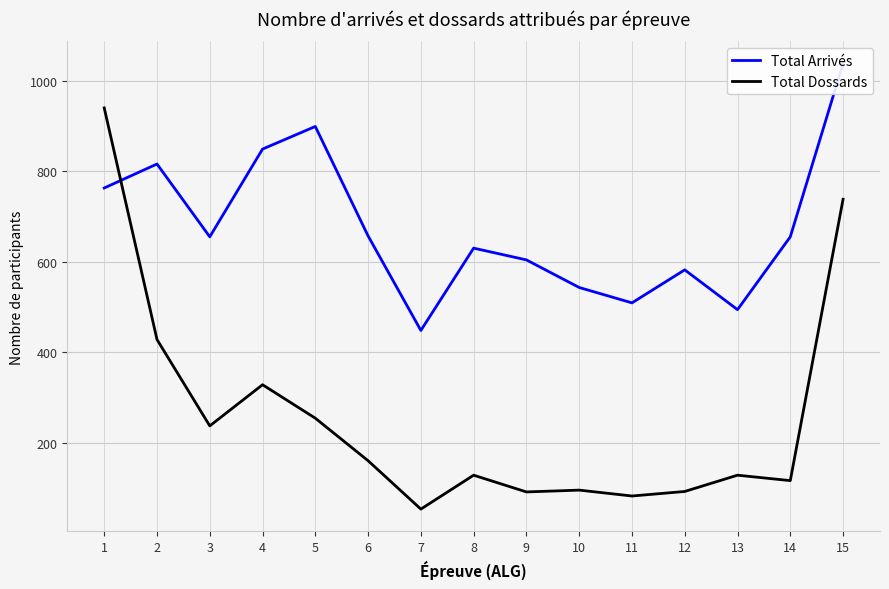

After their last crossing, which series has the higher values: Total Dossards or Total Arrivés?

Total Arrivés